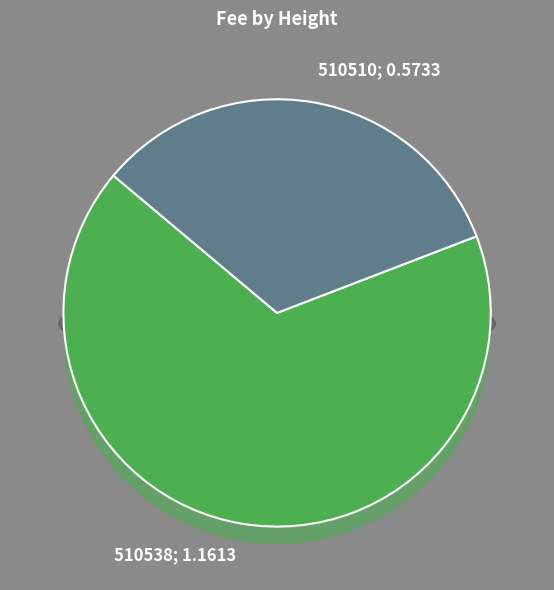

The 510510 slice represents 18% of the pie. True or false?

False